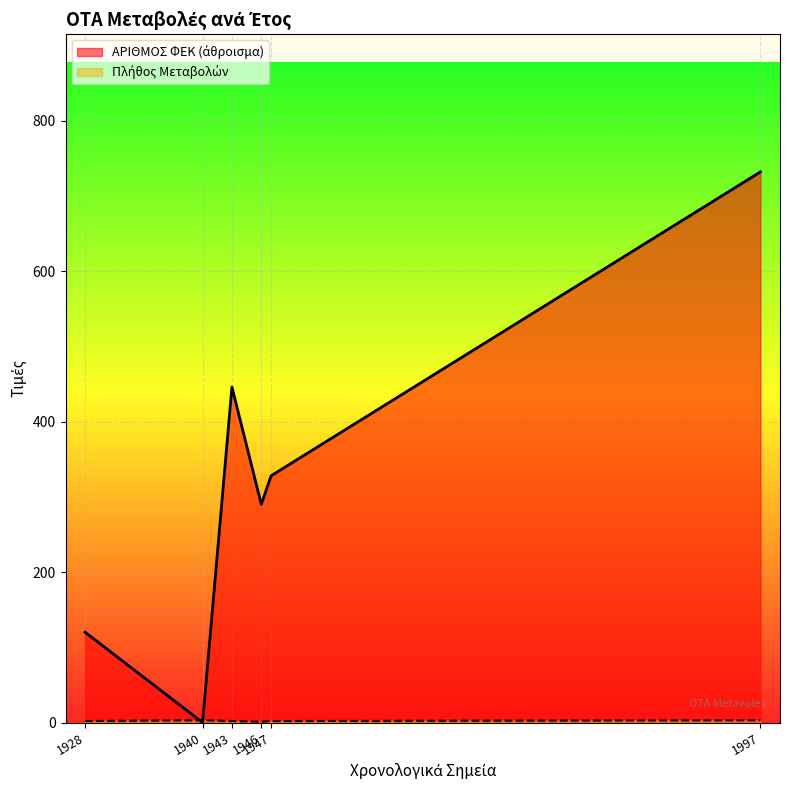

Reading left to right, what are all the values shown in this chart?

ΑΡΙΘΜΟΣ ΦΕΚ (άθροισμα): 120	0	446	290	328	732
Πλήθος Μεταβολών: 2	3	2	1	2	3